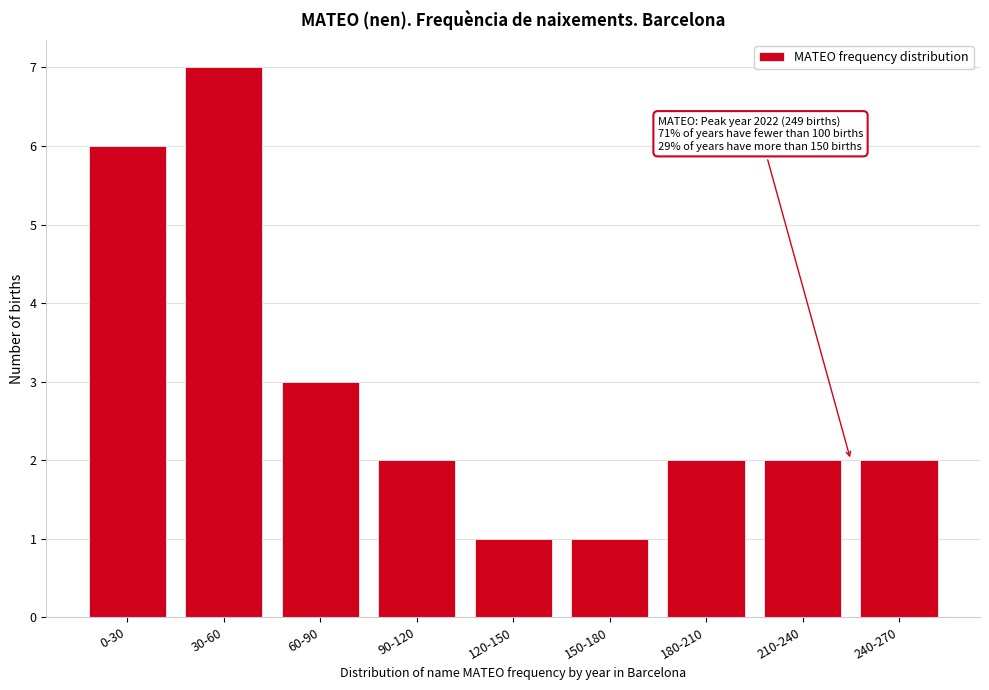

Reading left to right, transcribe all the data shown in this chart.

0-30=6	30-60=7	60-90=3	90-120=2	120-150=1	150-180=1	180-210=2	210-240=2	240-270=2